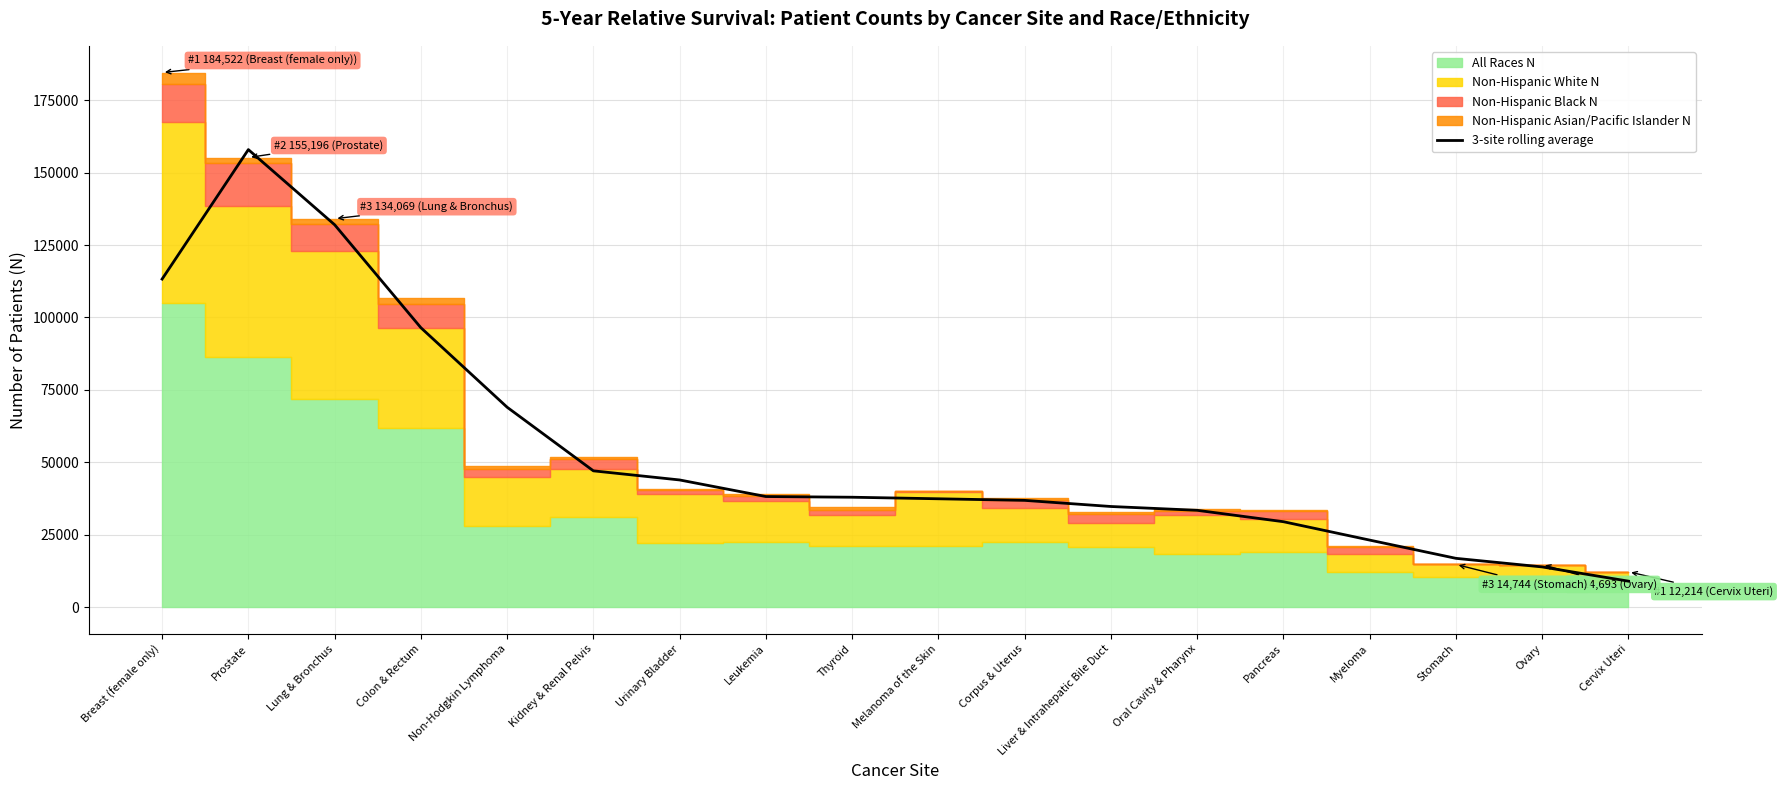

What is the label of the 15th point from the right?

Colon & Rectum